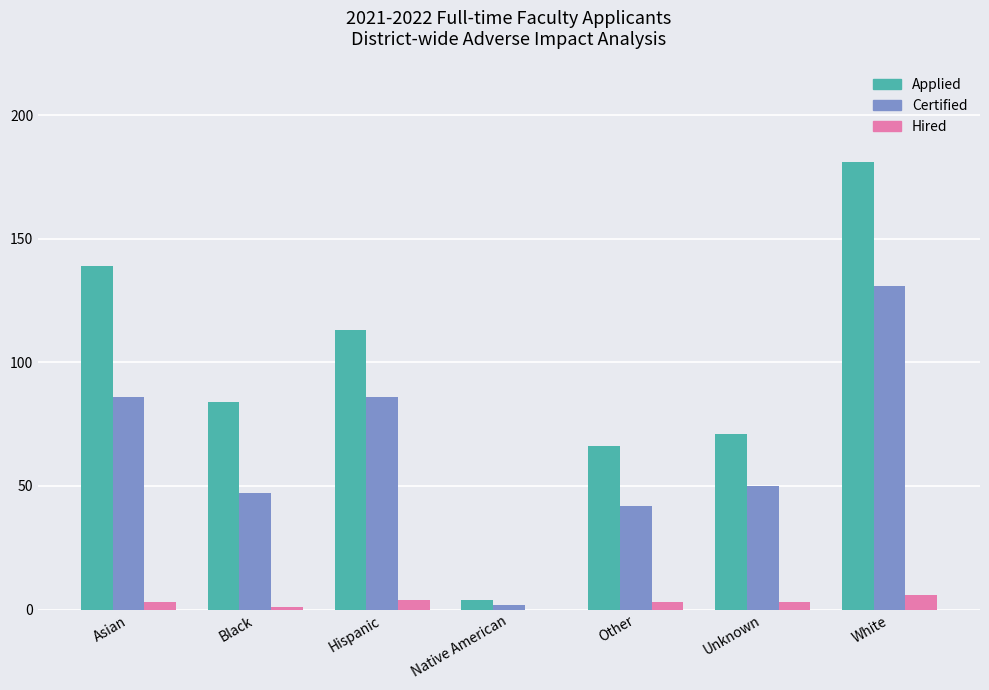

Is the value of Applied at Black greater than the value of Certified at Native American?

Yes